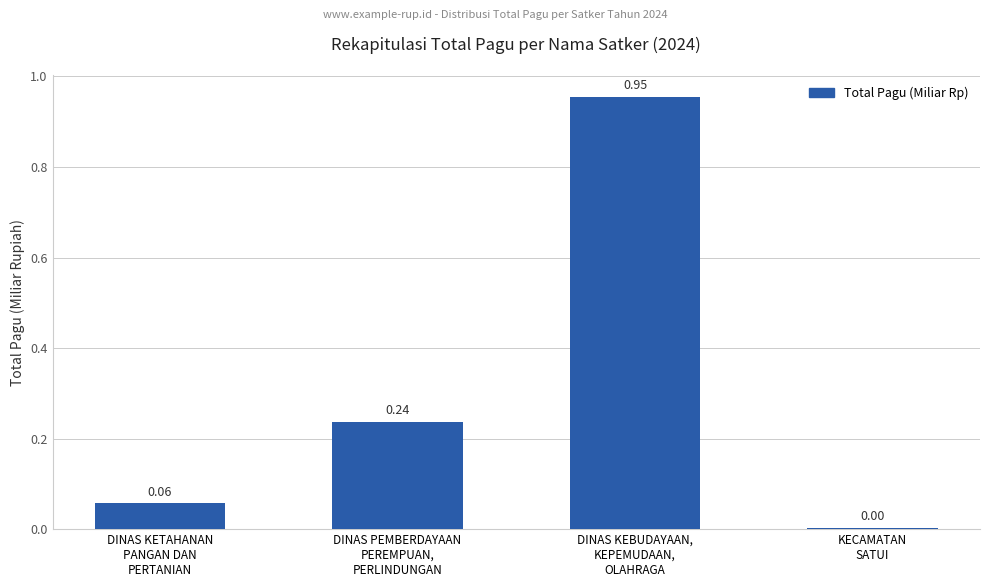

Which has a higher value, DINAS KETAHANAN
PANGAN DAN
PERTANIAN or KECAMATAN
SATUI?

DINAS KETAHANAN
PANGAN DAN
PERTANIAN